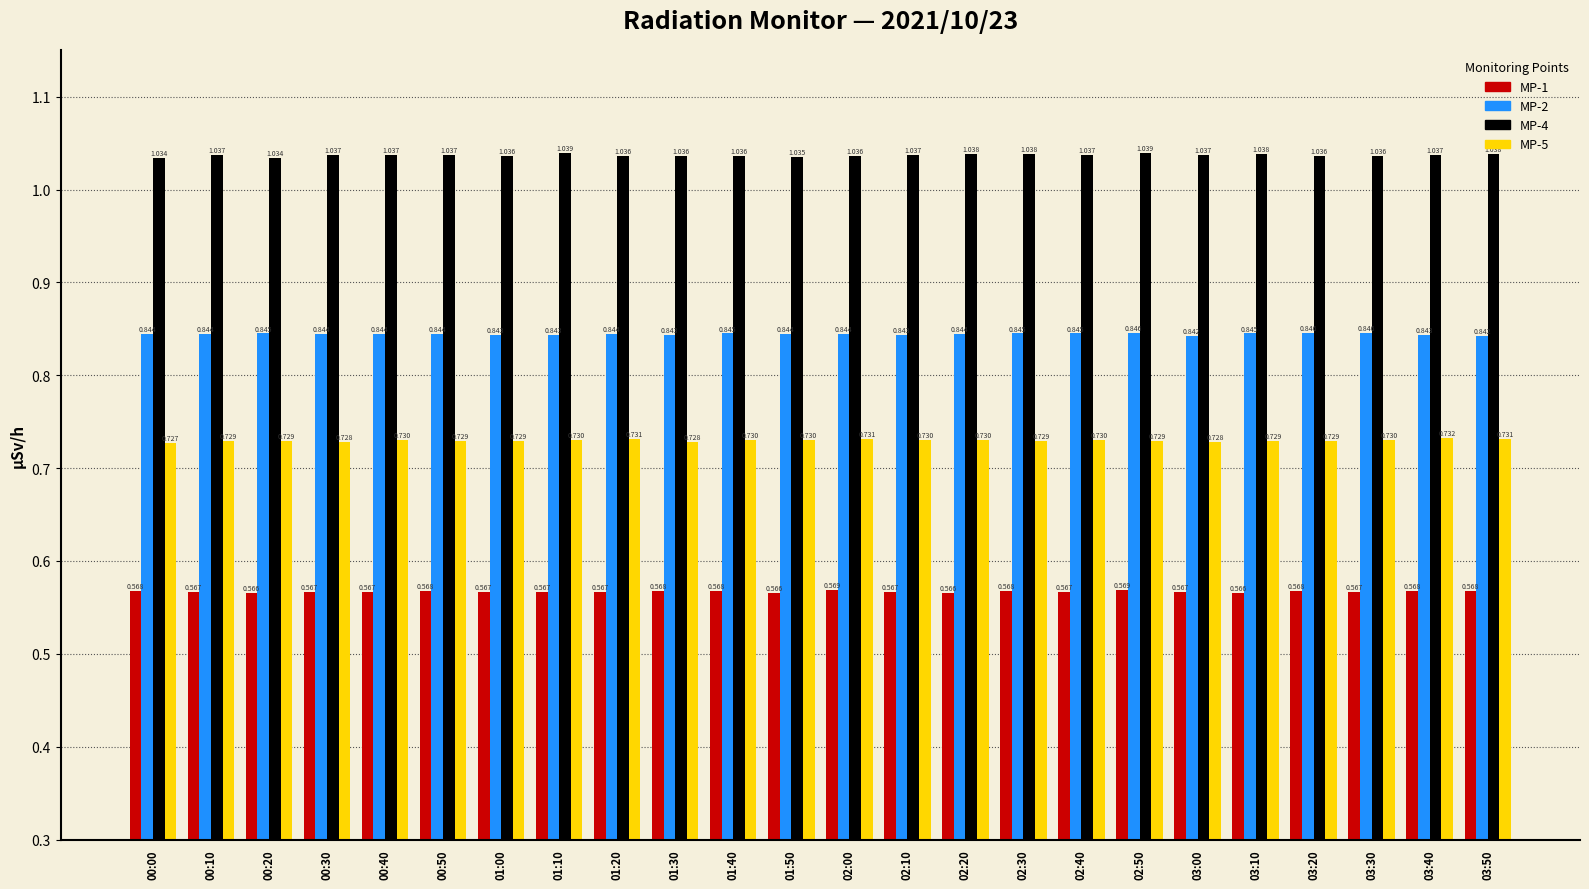

What is the total value across all series at 03:00?

3.2